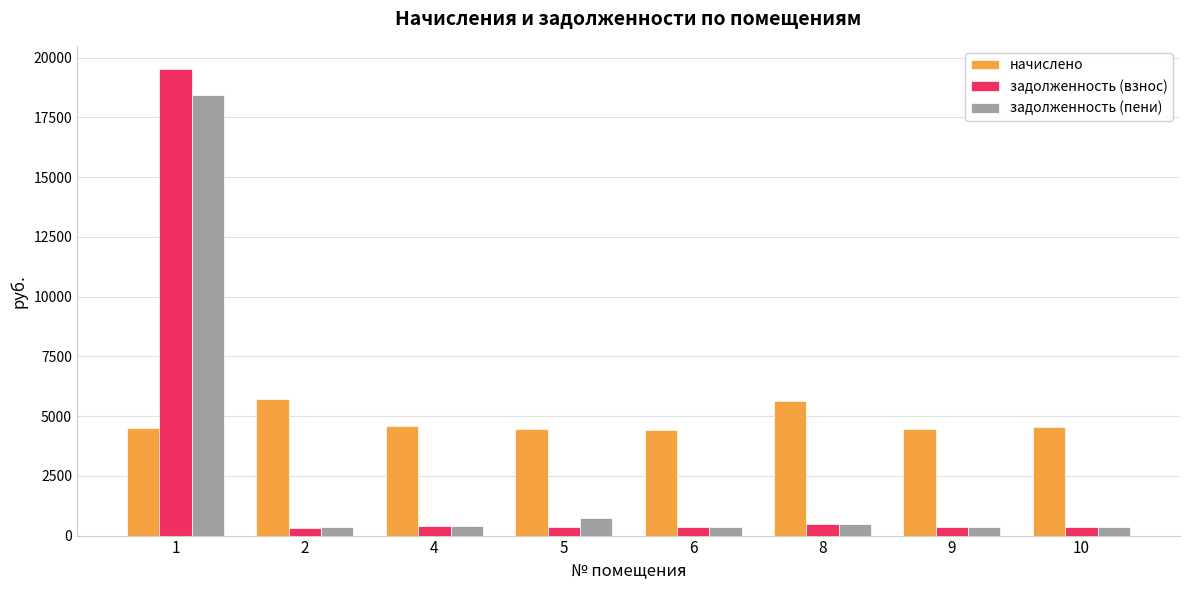

What is the smallest value displayed?

328.3